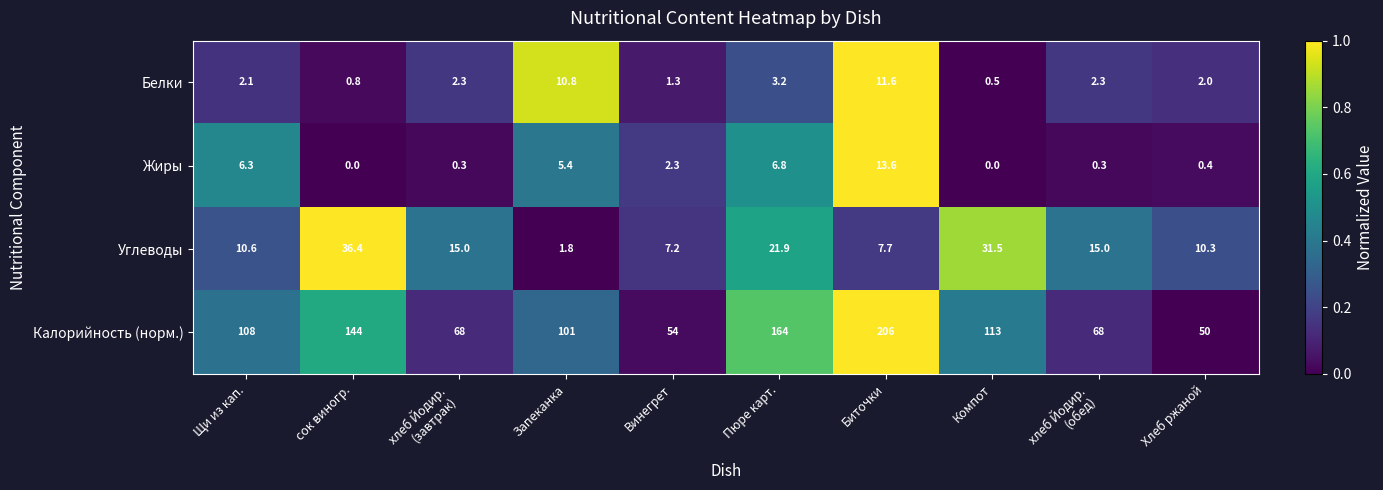

Where does the Белки series first go above 2?

Щи из кап.